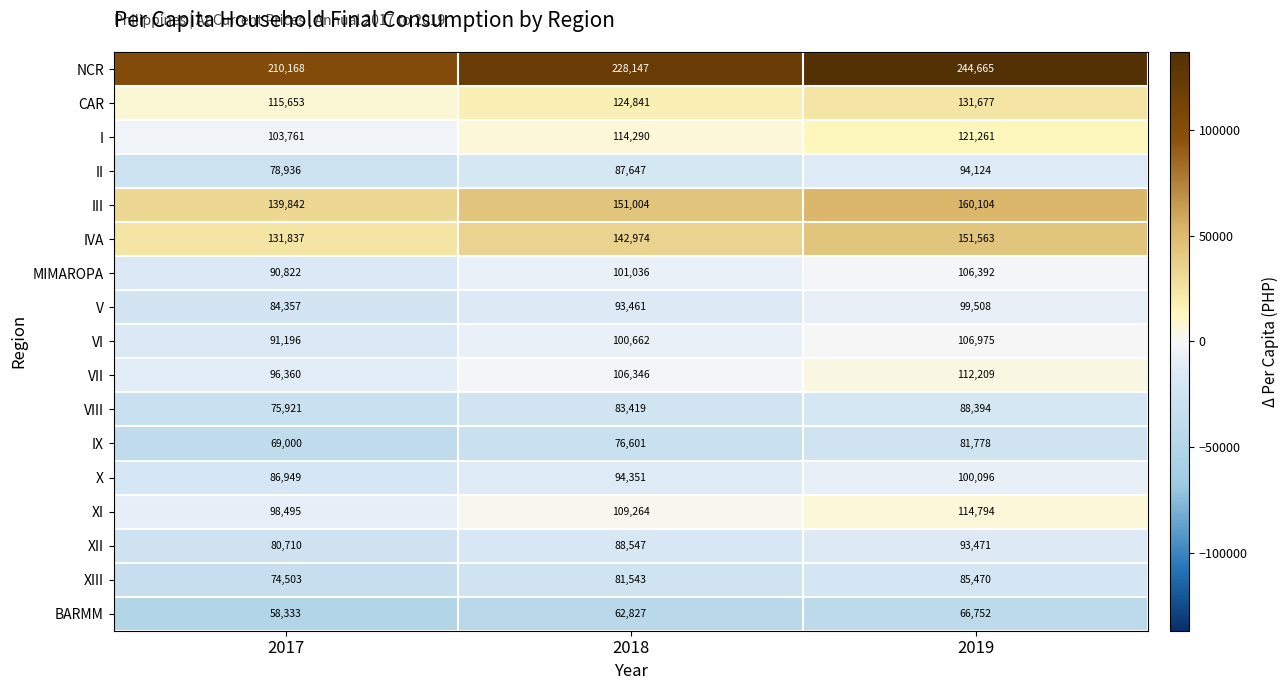

Is the value of I at 2018 greater than the value of IVA at 2017?

No